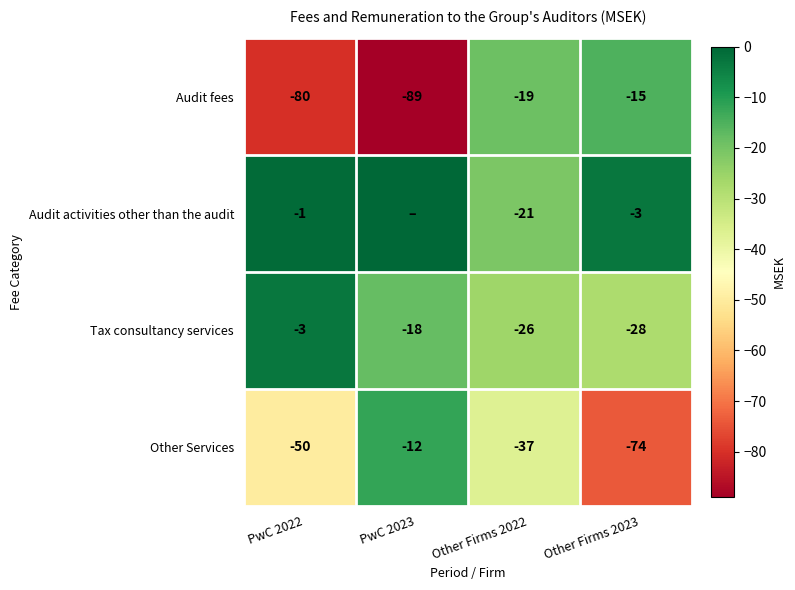

At which label does Audit fees reach its peak?

Other Firms 2023